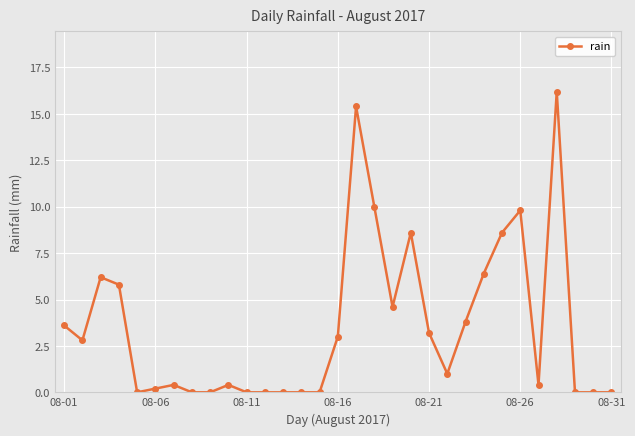

What is the greatest value displayed?

16.2